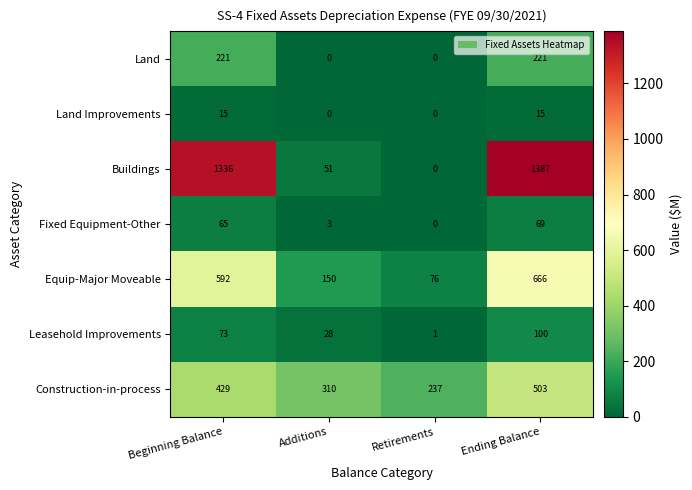

The value of Buildings at Beginning Balance is 1989. True or false?

False